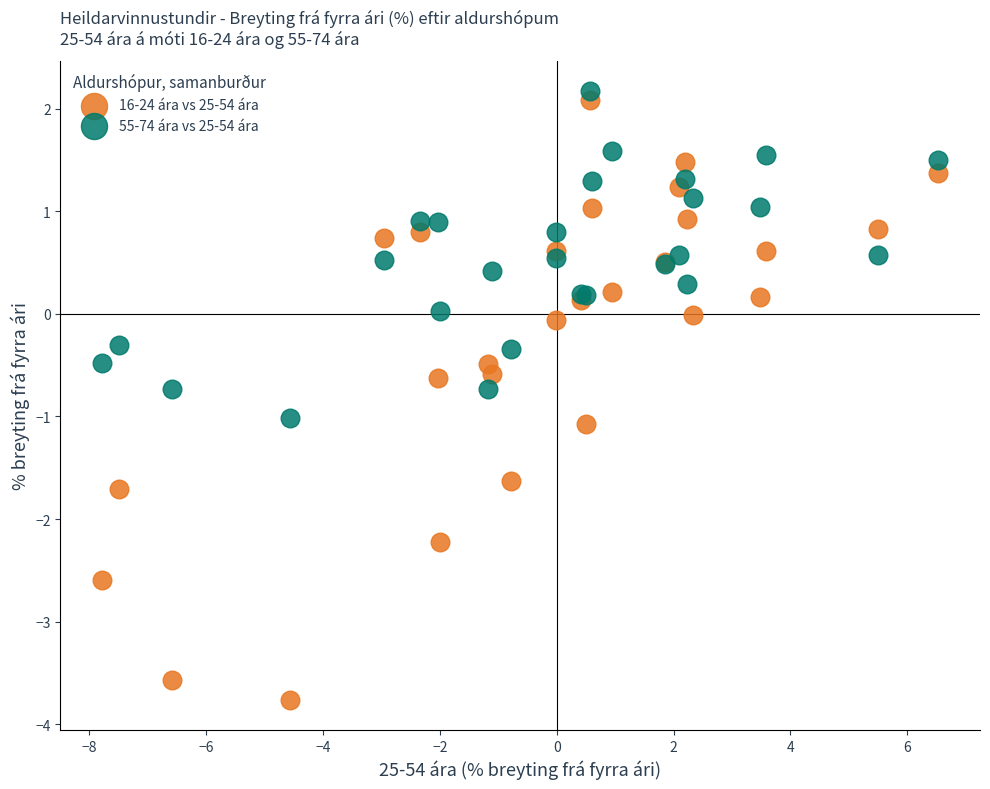

Which series reaches the minimum Y coordinate?

16-24 ára vs 25-54 ára